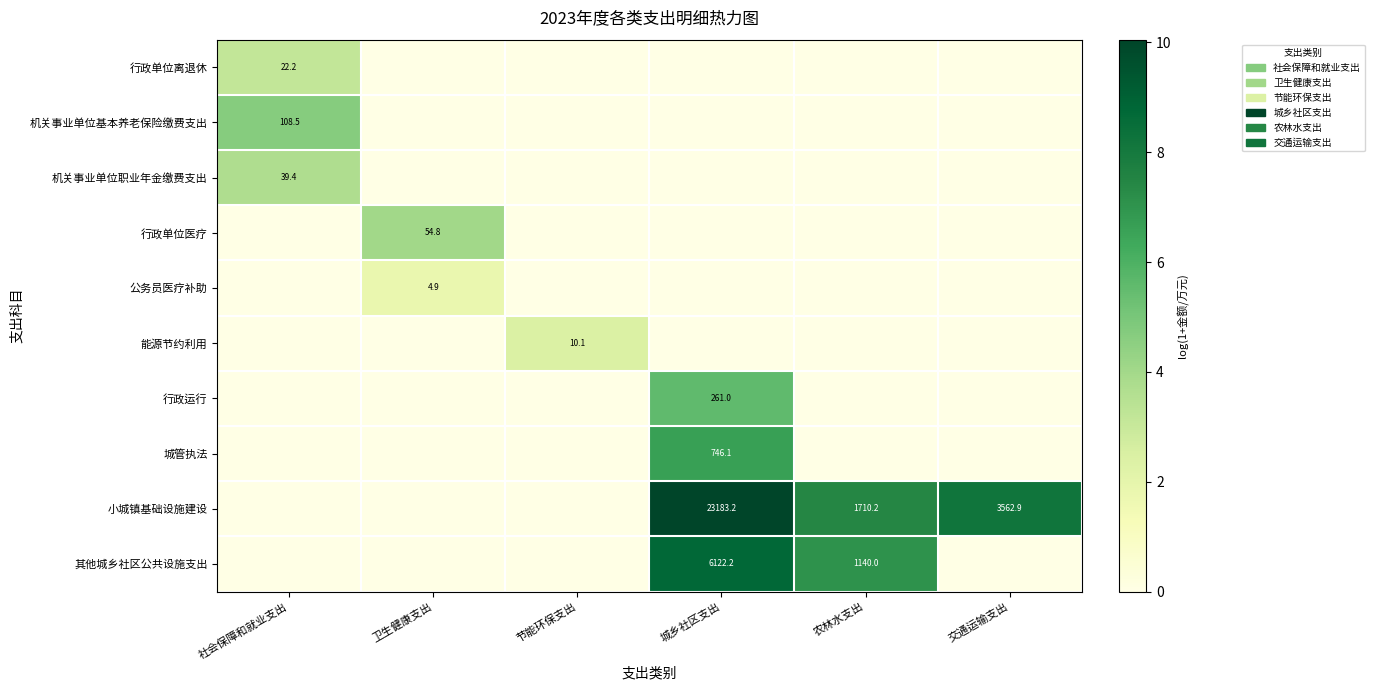

Is it true that 机关事业单位职业年金缴费支出 equals 39.4 at 社会保障和就业支出?

True